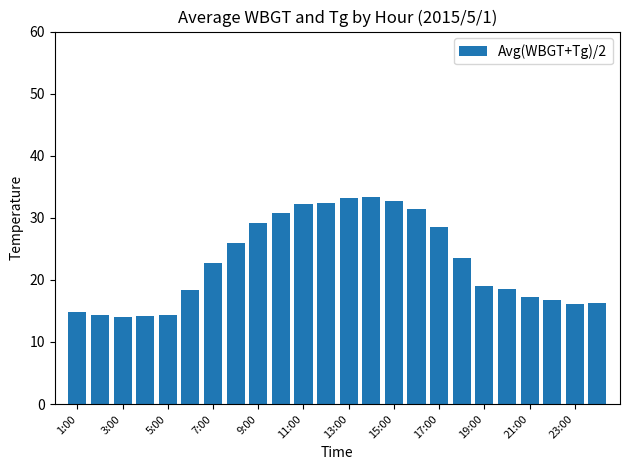

What is the maximum value shown in the chart?

33.4